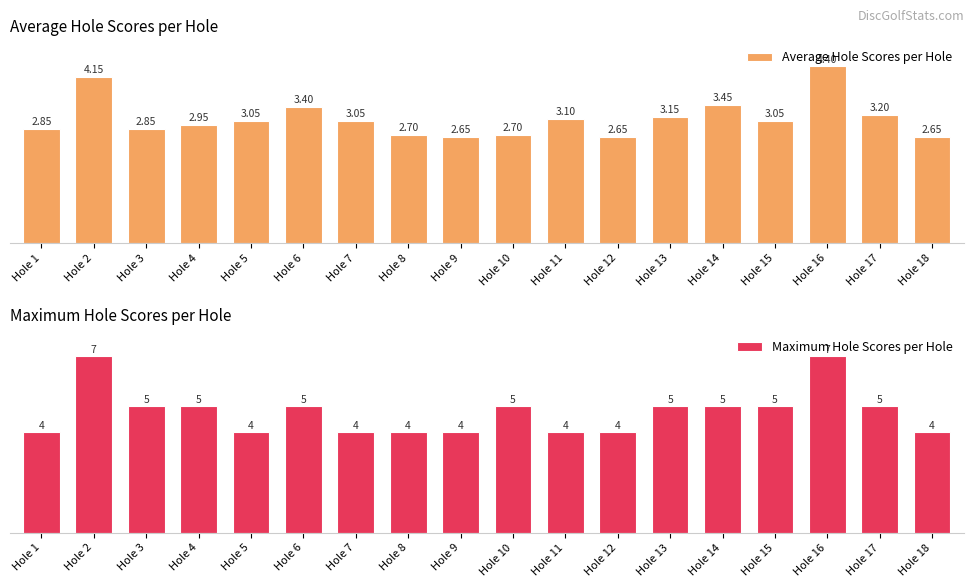

How many Maximum Hole Scores per Hole values are between 4 and 5?

16